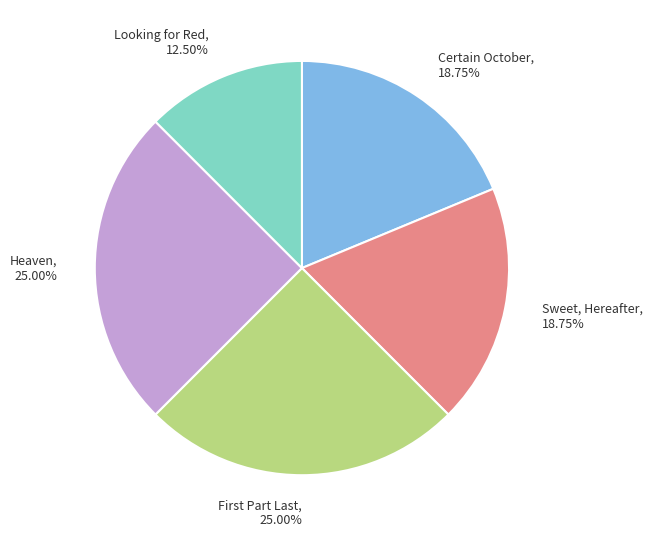

Between Looking for Red and Heaven, which is larger?

Heaven